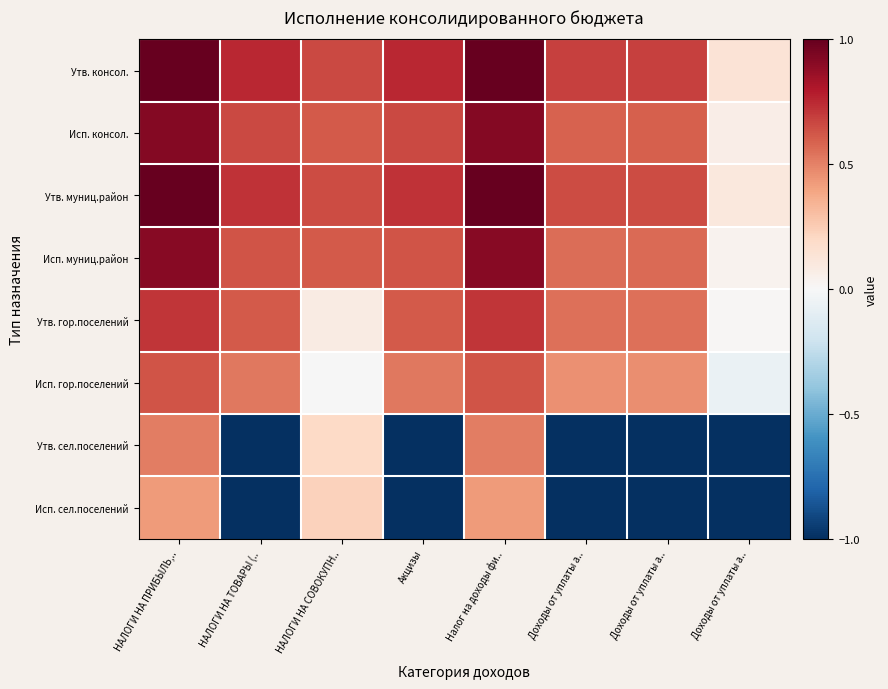

Rank the series at Доходы от уплаты а.. from lowest to highest value.

Утв. сел.поселений, Исп. сел.поселений, Исп. гор.поселений, Утв. гор.поселений, Исп. муниц.район, Исп. консол., Утв. муниц.район, Утв. консол.